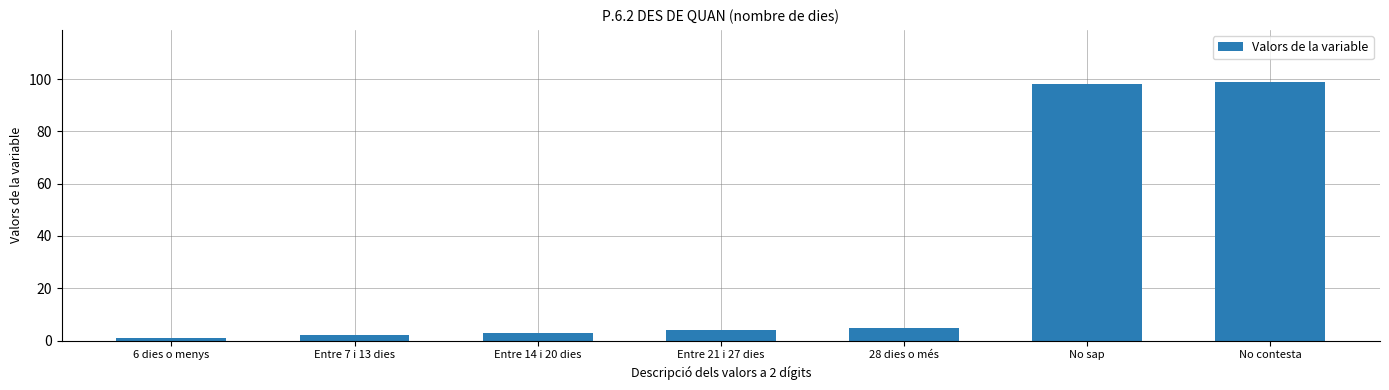

The value at 28 dies o més is 5. True or false?

True